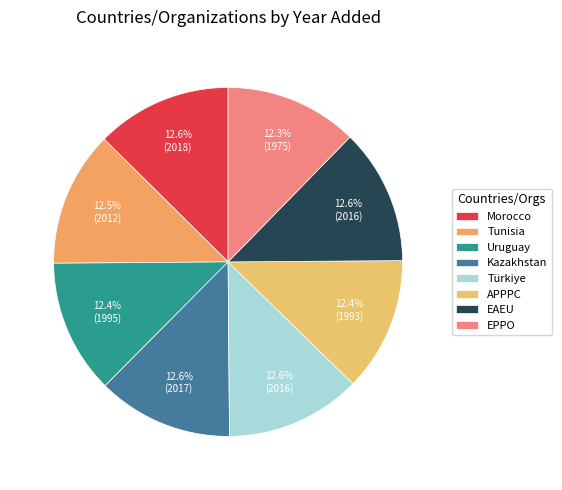

To the nearest percent, what portion does EAEU represent?

13%